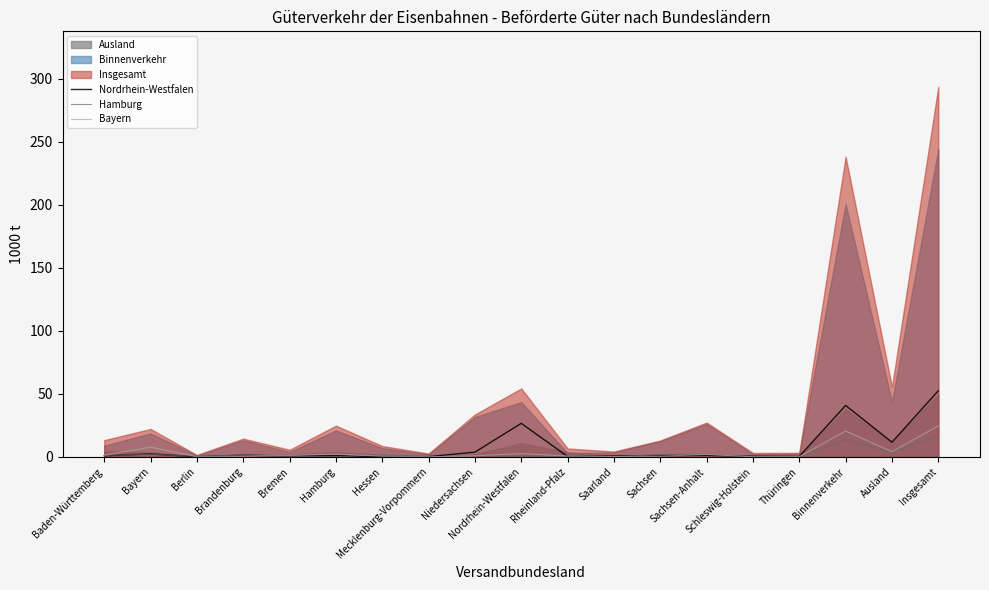

Where is the first local minimum for Hamburg?

Berlin